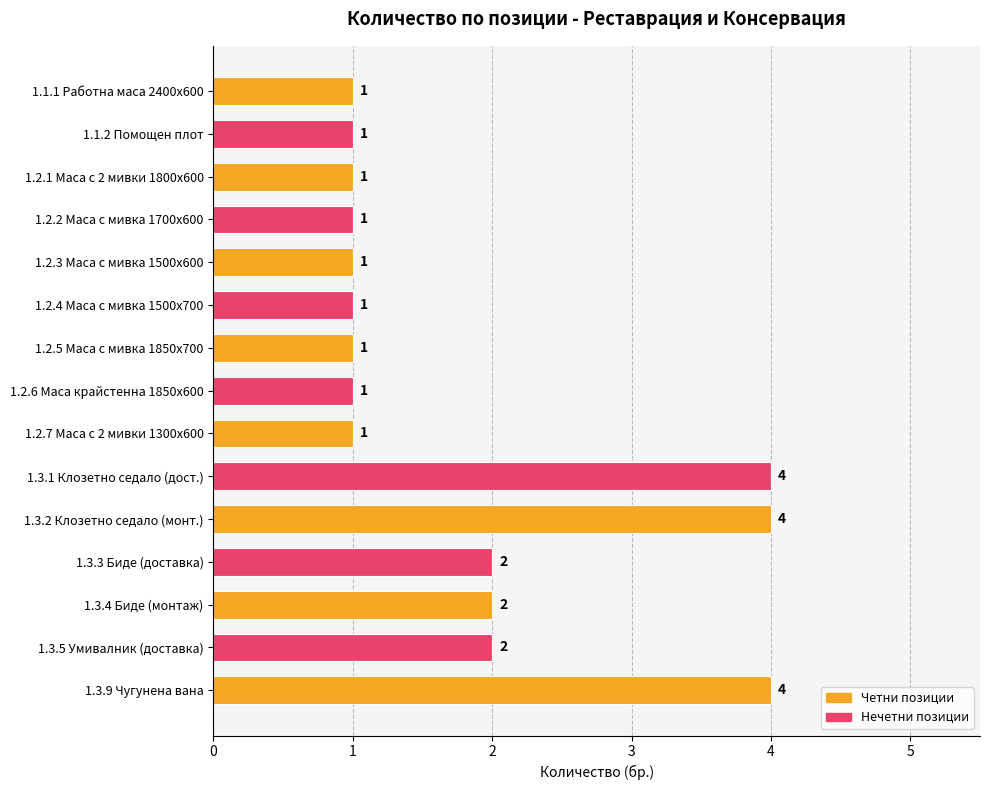

Reading bottom to top, extract all data points from this chart.

1.3.9 Чугунена вана=4	1.3.5 Умивалник (доставка)=2	1.3.4 Биде (монтаж)=2	1.3.3 Биде (доставка)=2	1.3.2 Клозетно седало (монт.)=4	1.3.1 Клозетно седало (дост.)=4	1.2.7 Маса с 2 мивки 1300х600=1	1.2.6 Маса крайстенна 1850х600=1	1.2.5 Маса с мивка 1850х700=1	1.2.4 Маса с мивка 1500х700=1	1.2.3 Маса с мивка 1500х600=1	1.2.2 Маса с мивка 1700х600=1	1.2.1 Маса с 2 мивки 1800х600=1	1.1.2 Помощен плот=1	1.1.1 Работна маса 2400х600=1